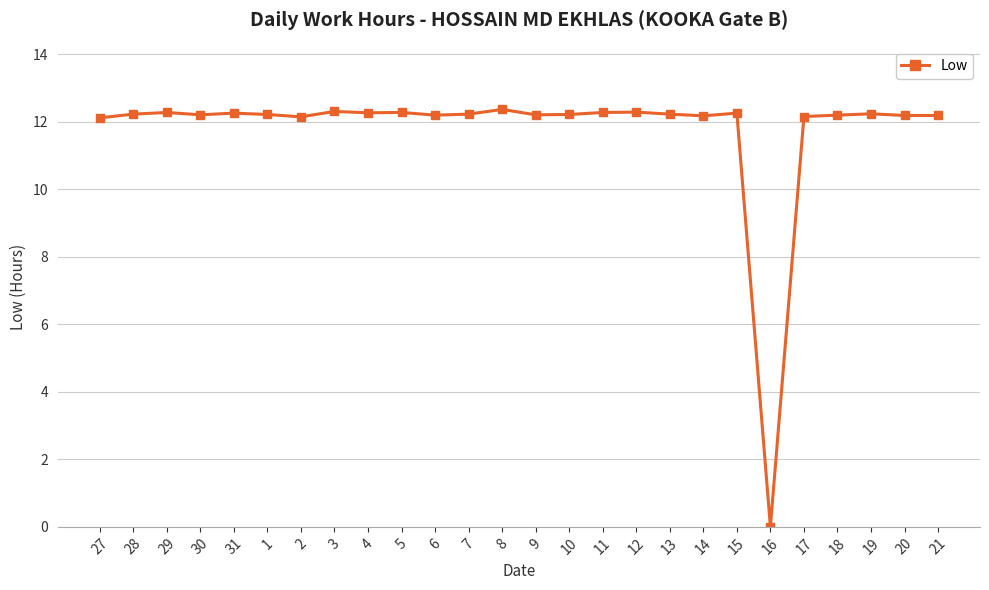

Is this an area chart (filled region under the line)?

No